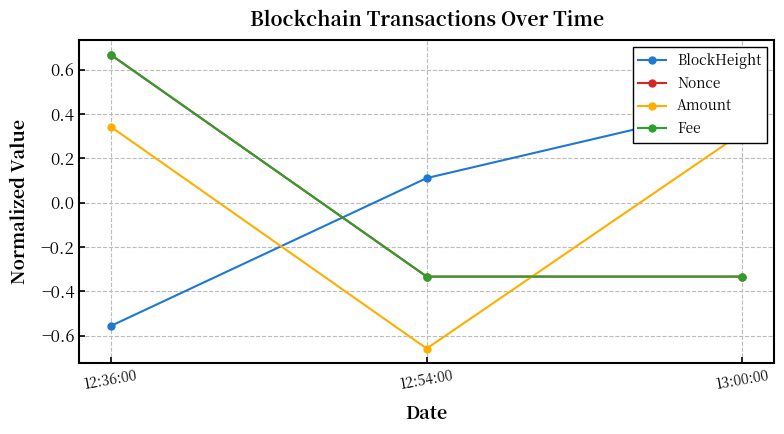

True or false: BlockHeight has a value of -0.6 at 12:36:00.

True